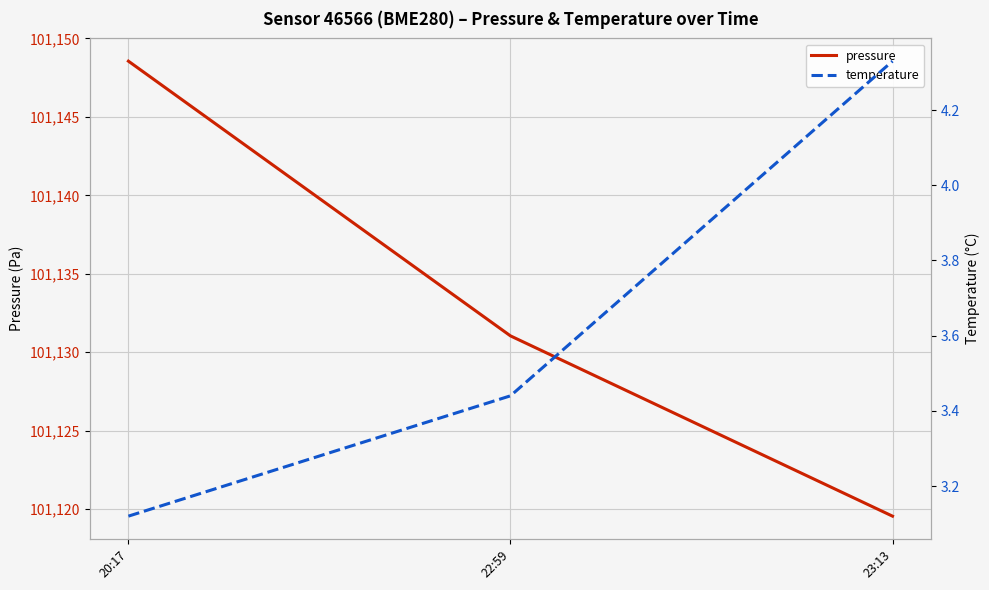

What is the label of the 2nd point from the left?

22:59